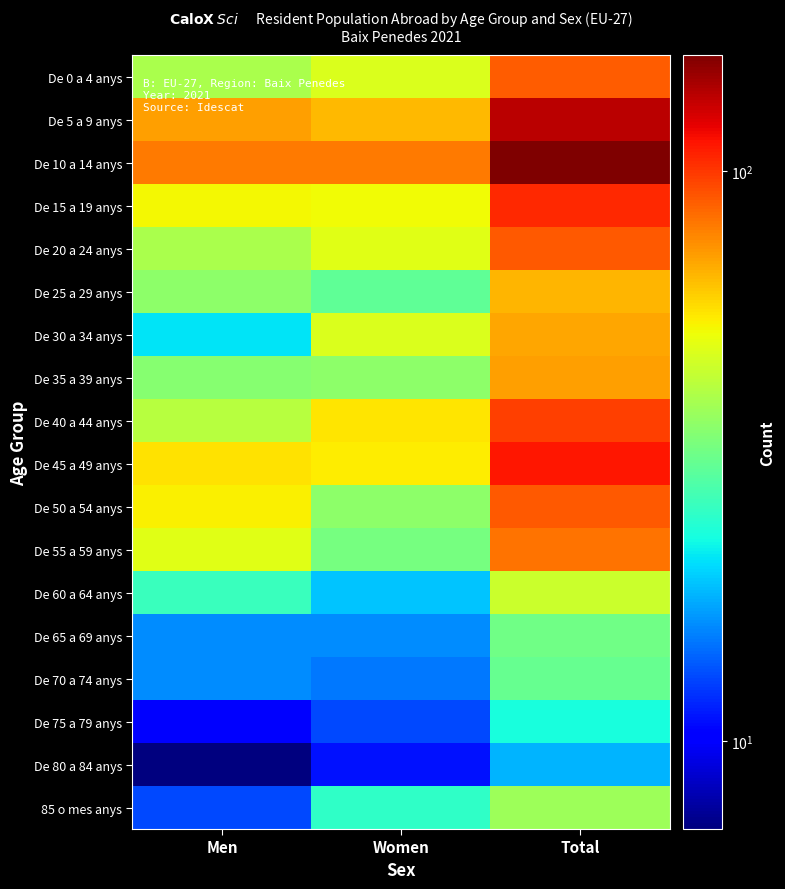

At how many categories does at least one series exceed 57?

3